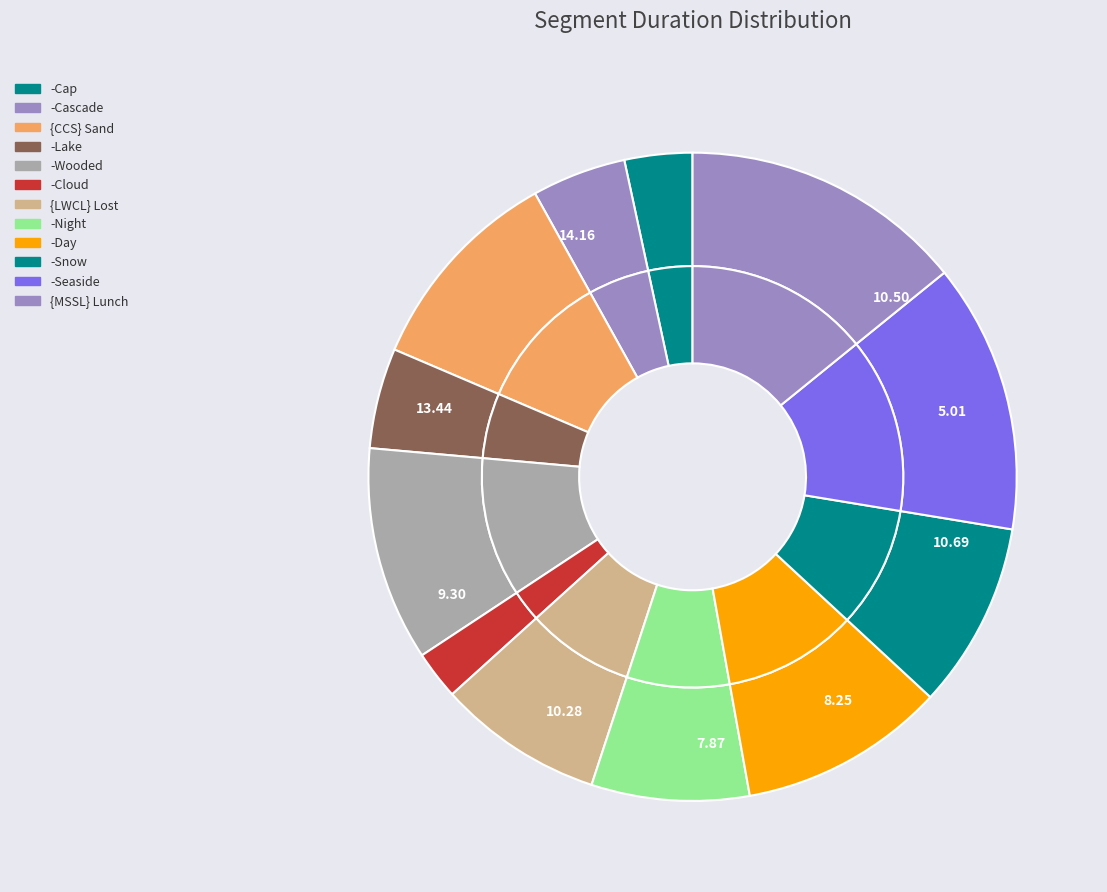

Is there a majority slice in this chart?

No